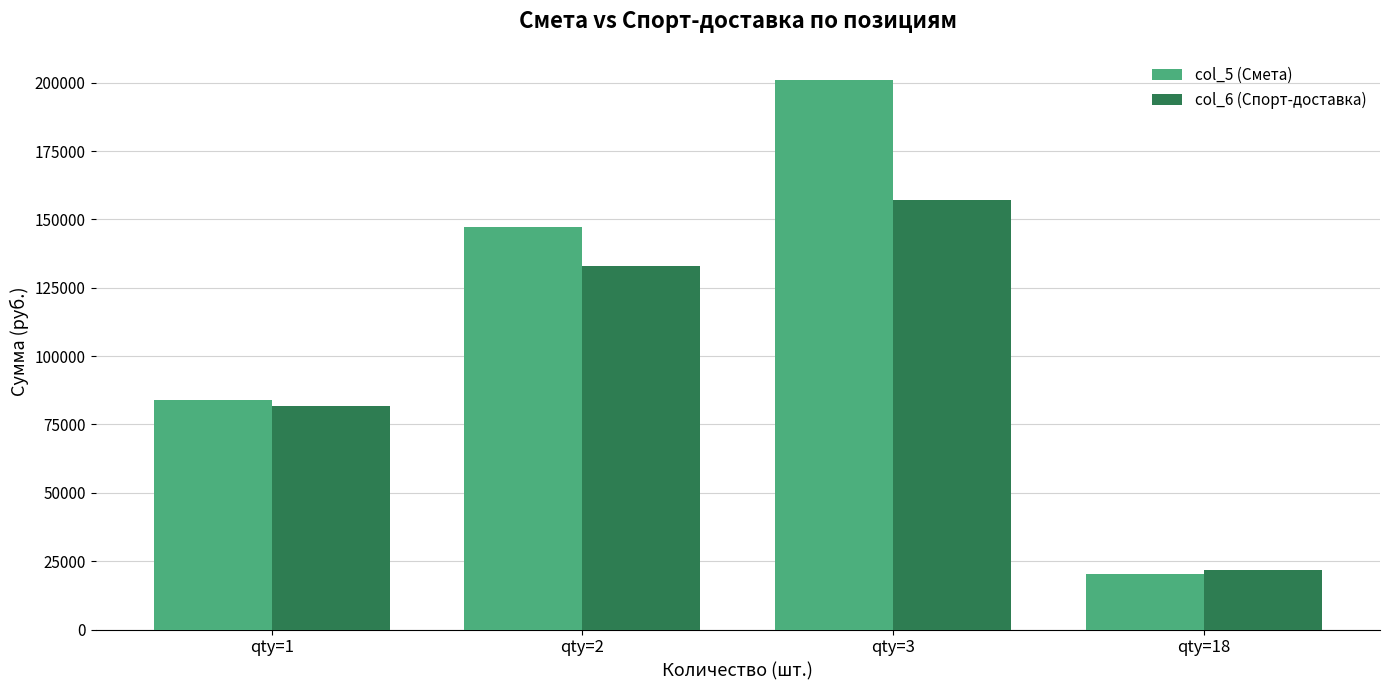

What is the spread (max minus min) of values at qty=18?

1129.7